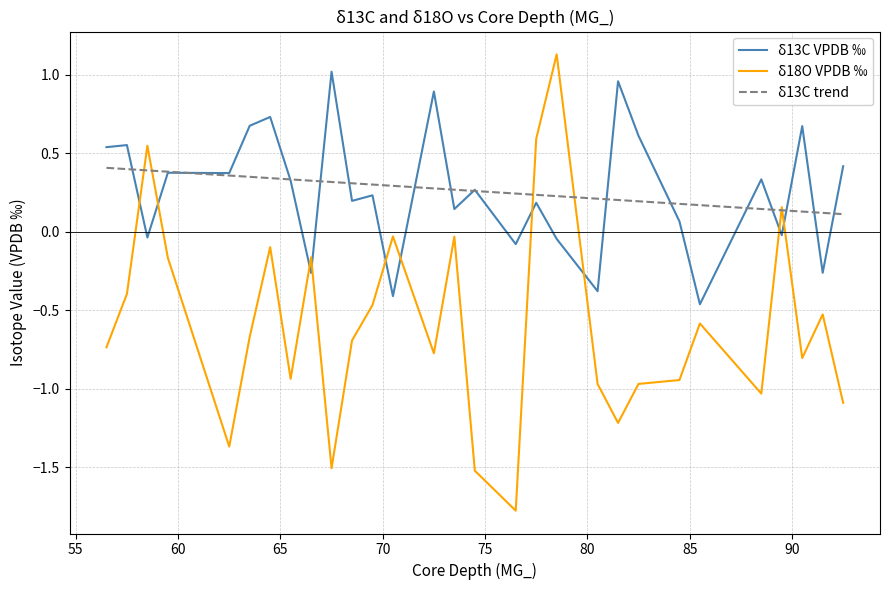

What are all the series names shown in the legend?

δ13C VPDB ‰, δ18O VPDB ‰, δ13C trend